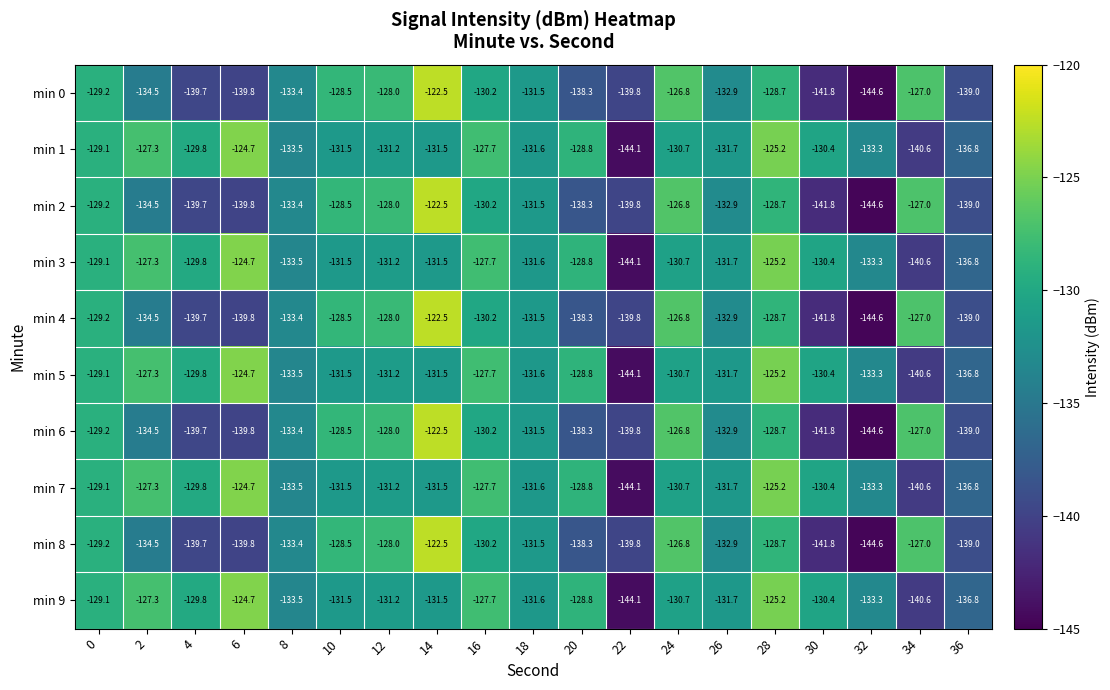

What is the spread (max minus min) of values at 36?

2.2